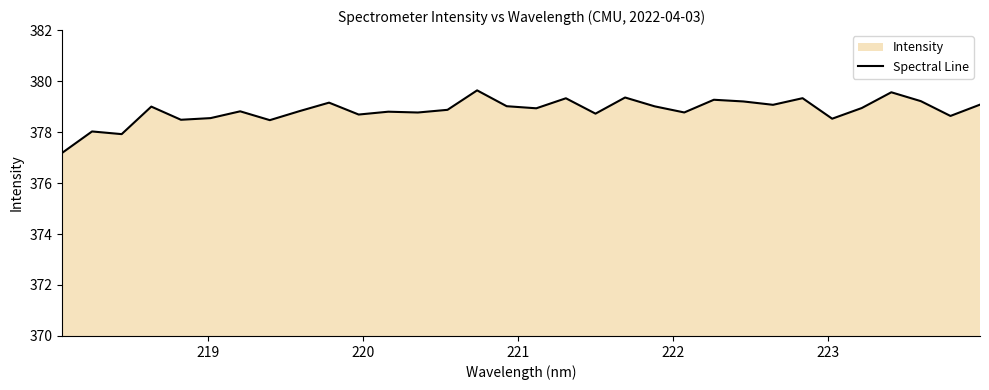

What is the smallest value displayed?

377.2